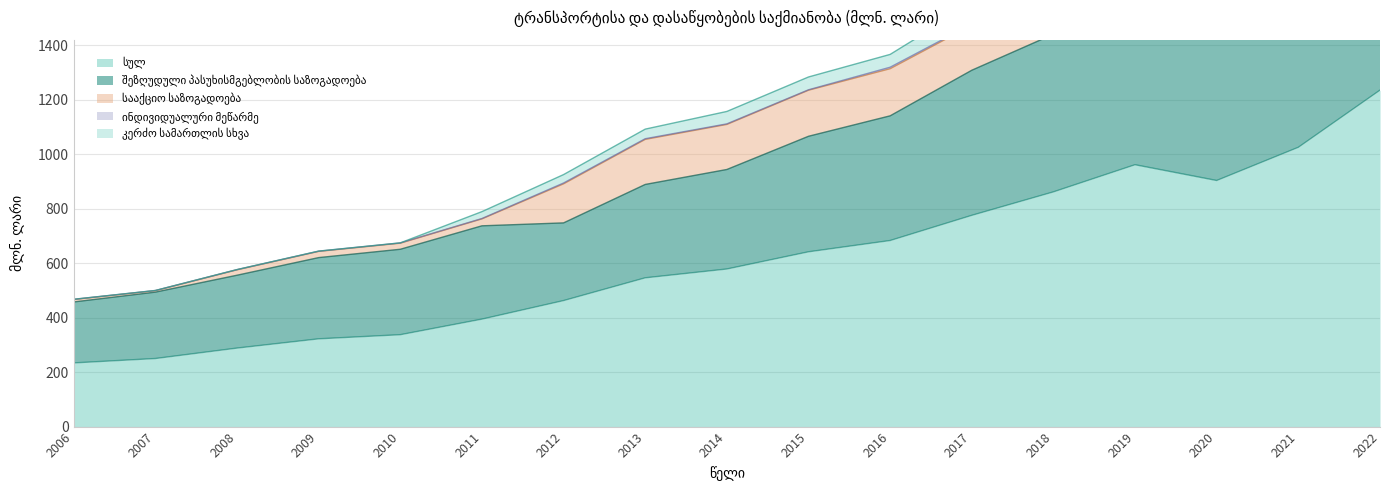

What is the difference between the highest and lowest values at 2010?

337.1